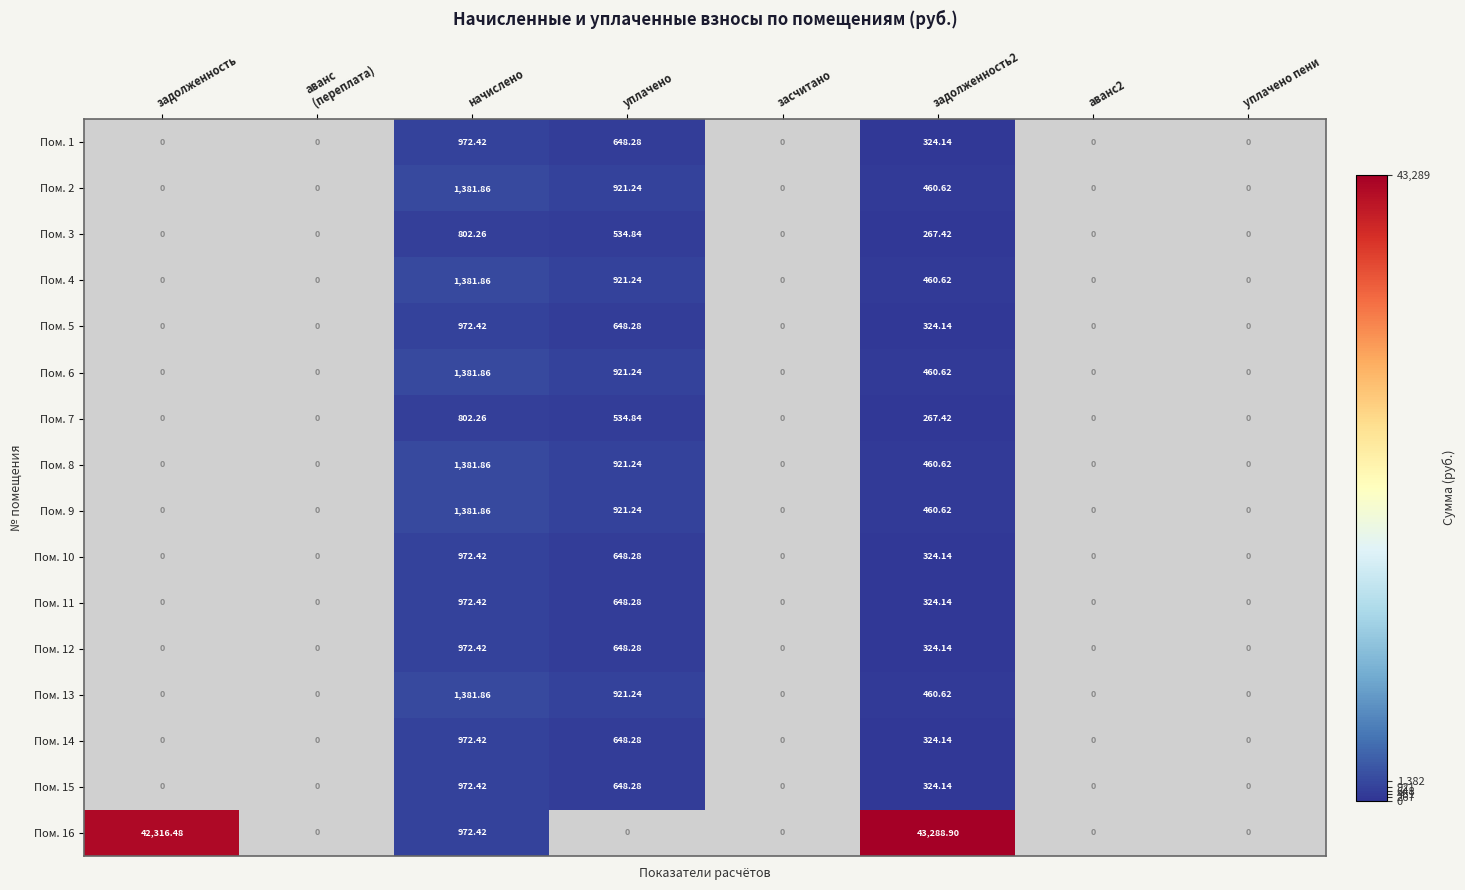

At which label does Пом. 1 reach its minimum?

задолженность